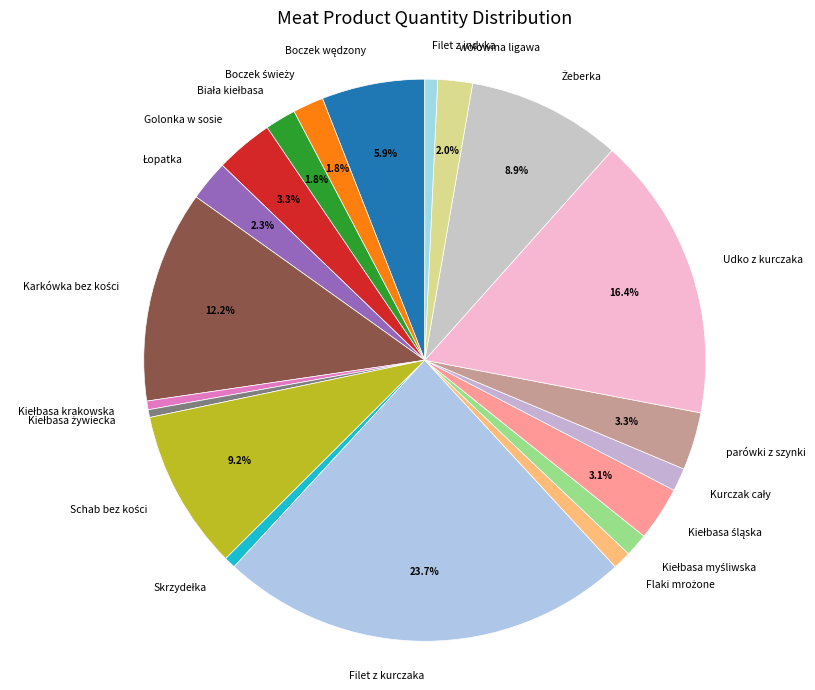

Does Filet z indyka account for over 50% of the chart?

No